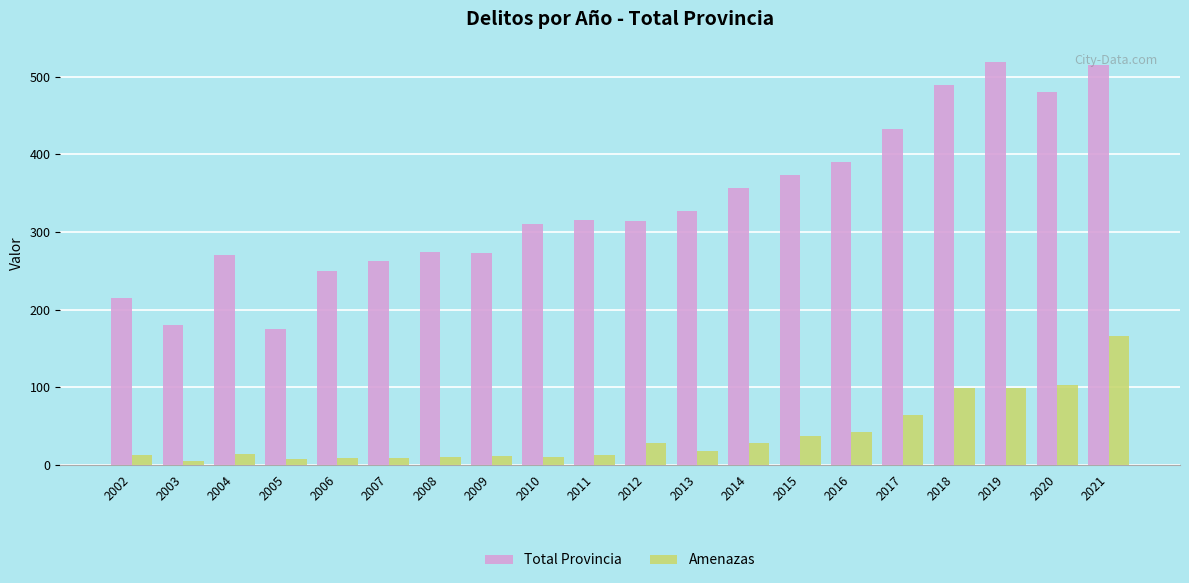

Read the Amenazas value at 2015.

37.2